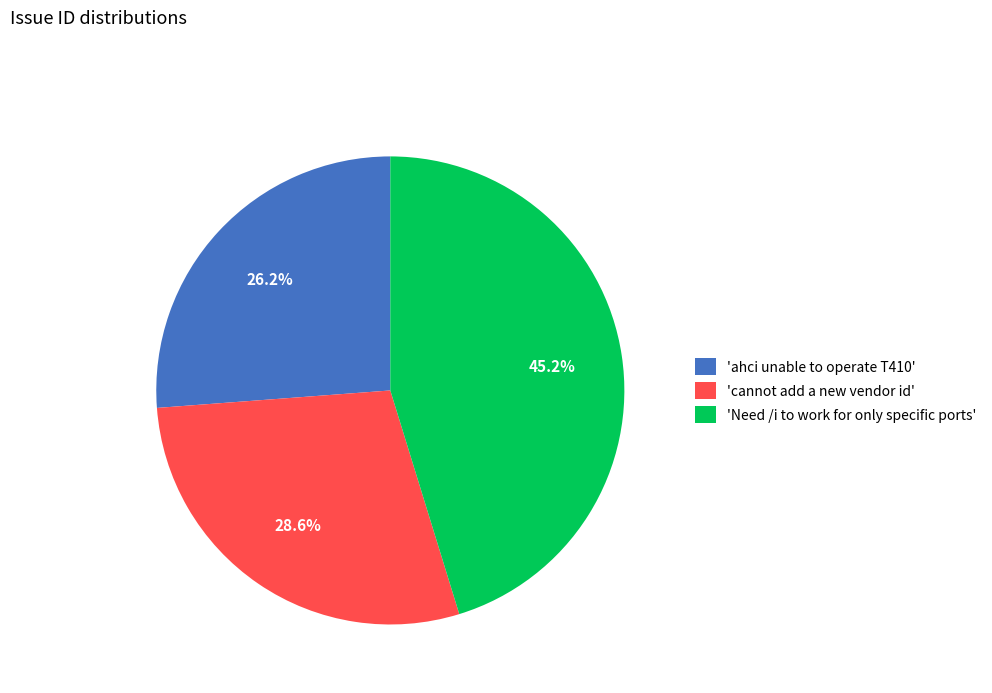

To the nearest percent, what is the difference between the largest and smallest slice percentages?

19%